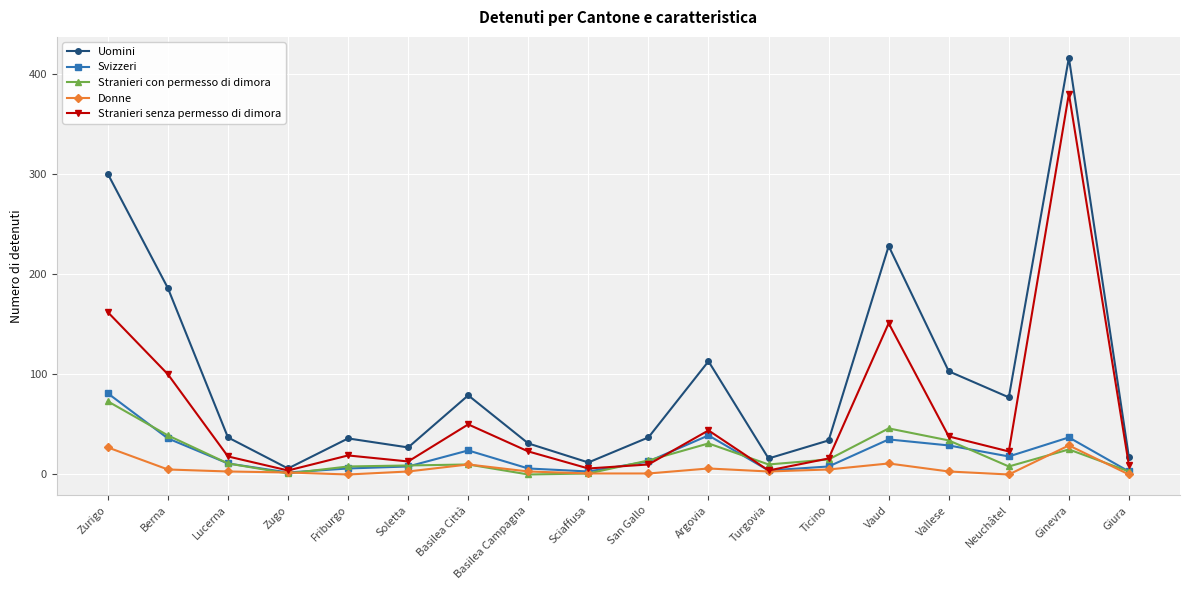

What is the difference between the second highest and second lowest values in the Stranieri con permesso di dimora series?

45